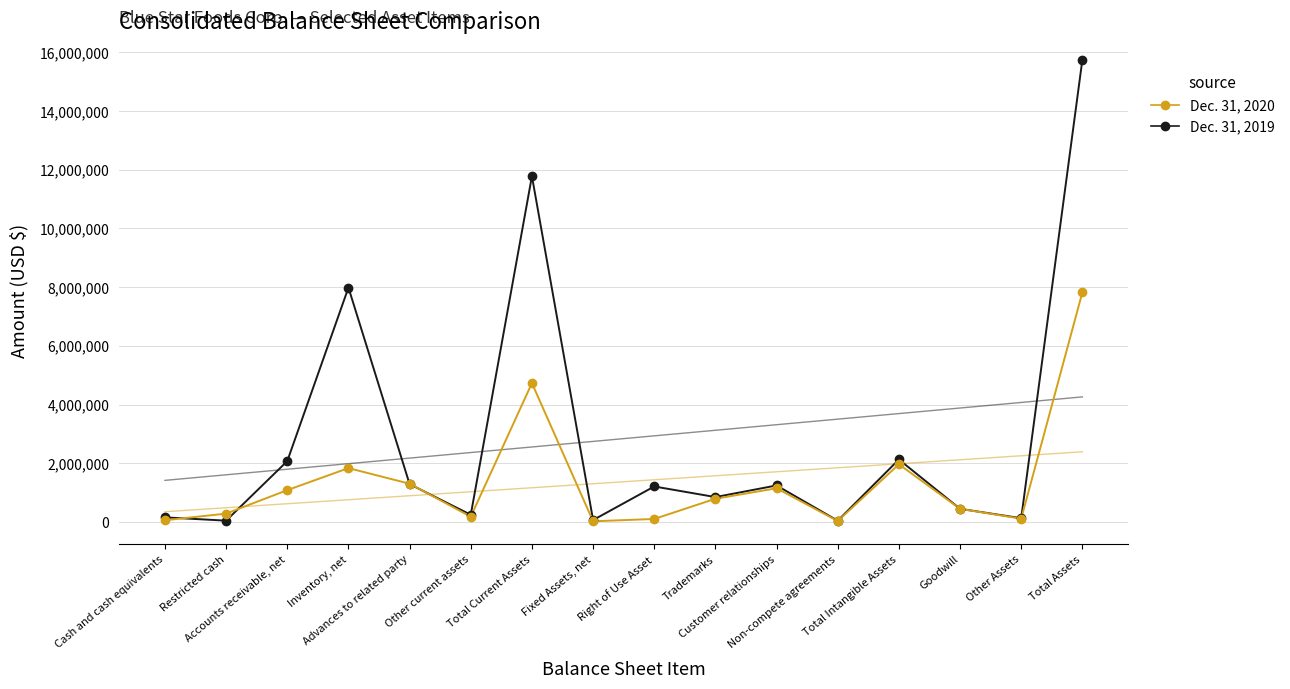

Which series reaches the maximum Y coordinate?

Dec. 31, 2019